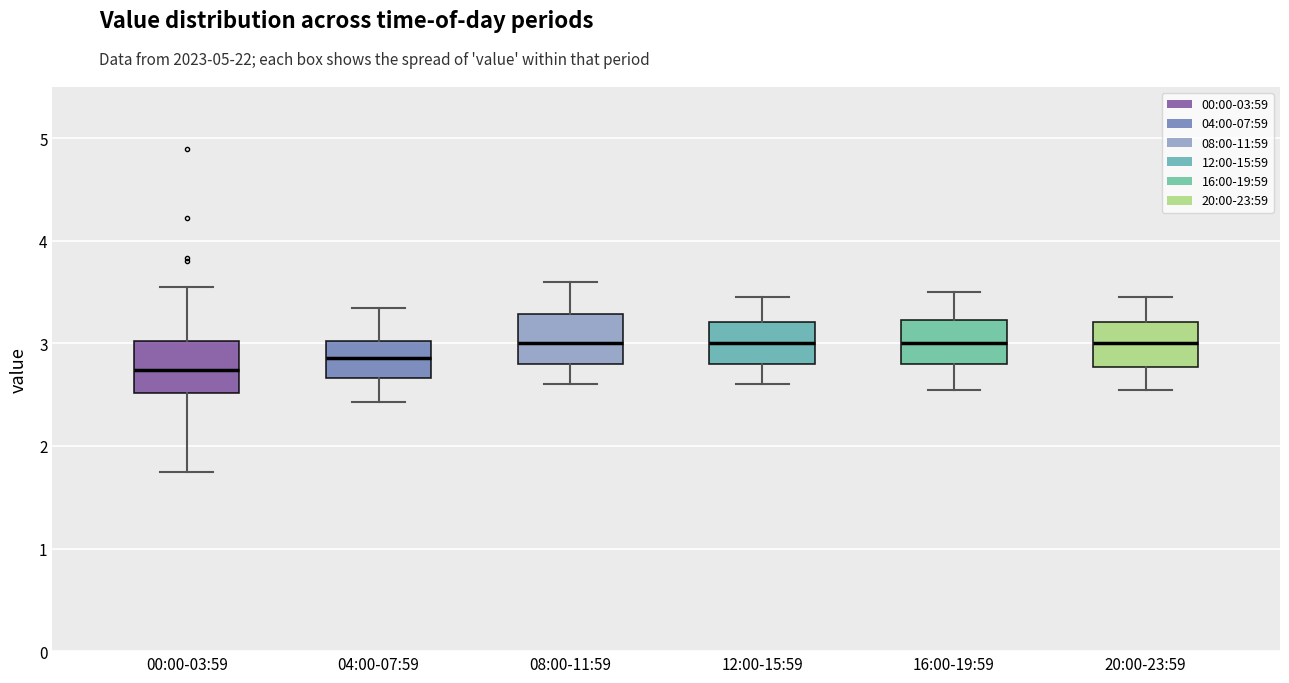

Which box's median line is the lowest?

00:00-03:59